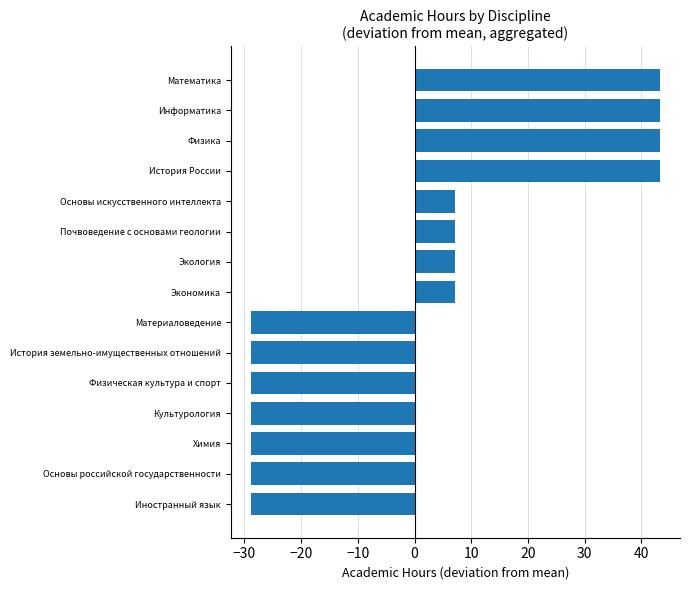

What is the difference between the maximum and second lowest values?

72.0